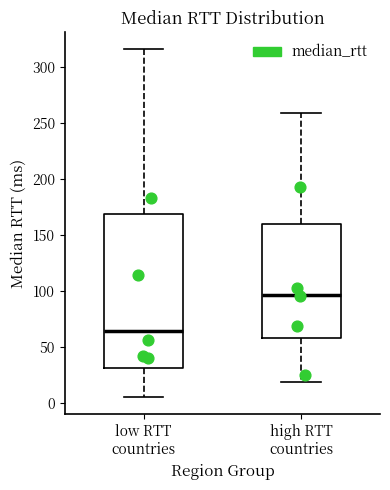

Reading left to right, transcribe this box plot: for each box, give where its median line is, the range the box spans, and where its two whiskers end, as read against the y-axis. The values are not printed on the chart, so give them approximately, as read against the axis.

low RTT countries: median 65, box 30 to 170, whiskers 5 to 315
high RTT countries: median 95, box 60 to 160, whiskers 20 to 260